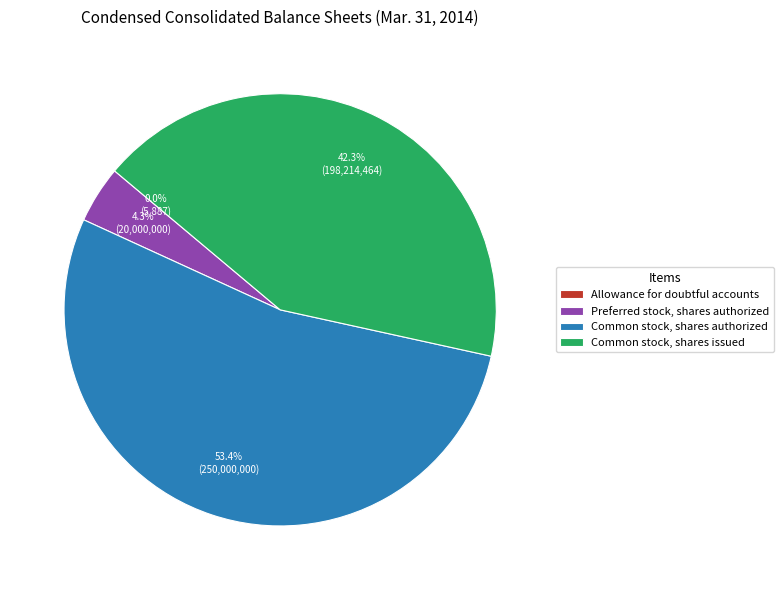

Which category has the biggest portion of the pie?

Common stock, shares authorized